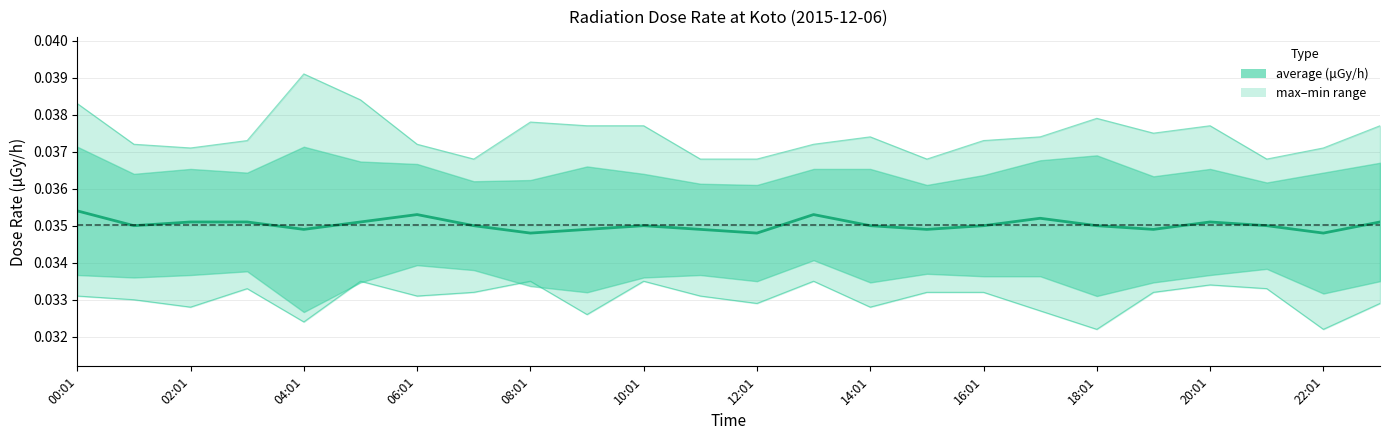

True or false: min and max cross at least once.

False